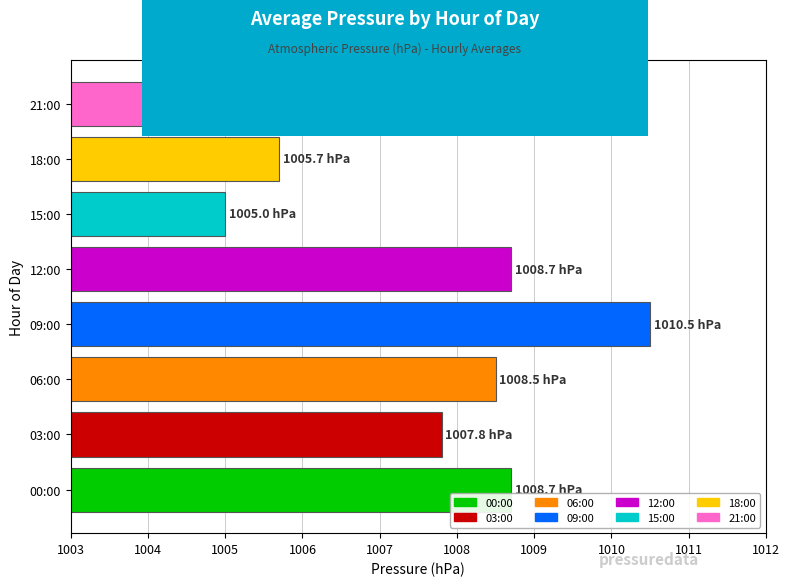

Reading bottom to top, extract all data points from this chart.

00:00=1008.7	03:00=1007.8	06:00=1008.5	09:00=1010.5	12:00=1008.7	15:00=1005.0	18:00=1005.7	21:00=1007.9